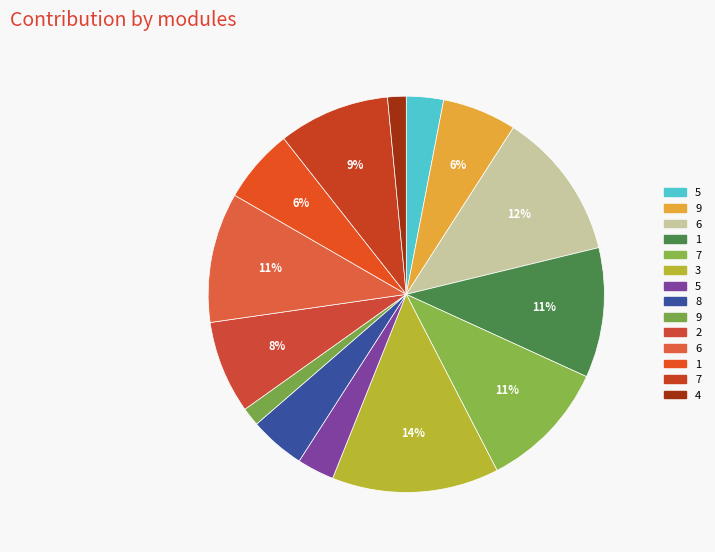

How many slices are in this pie chart?

14